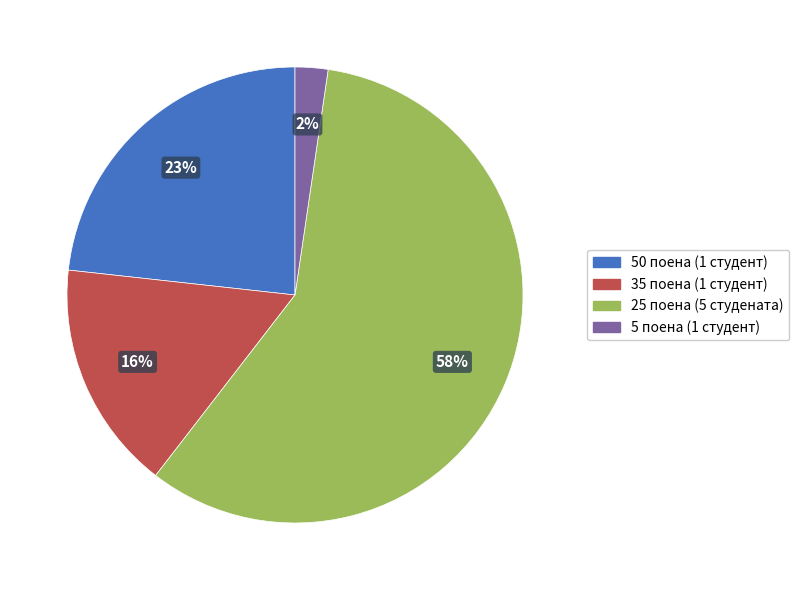

Does any single category account for the majority?

Yes